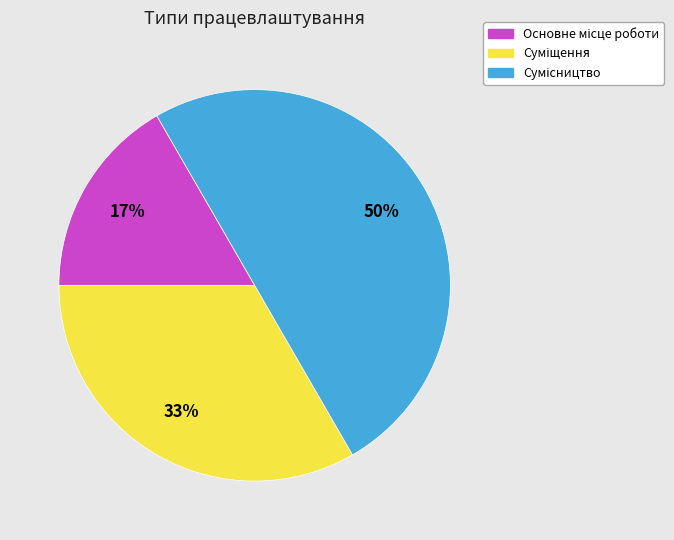

To the nearest percent, what is the average slice percentage?

33%